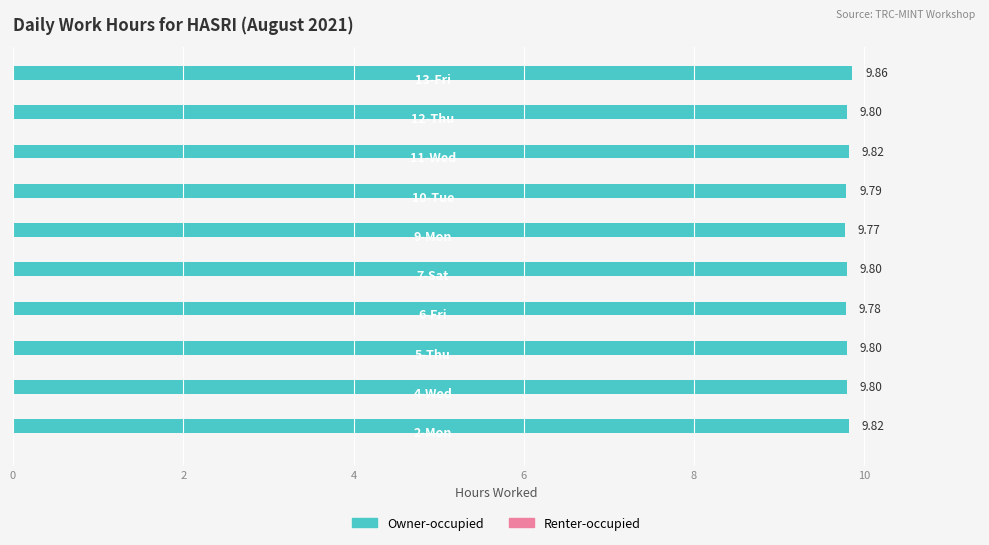

What is the average value?

9.8